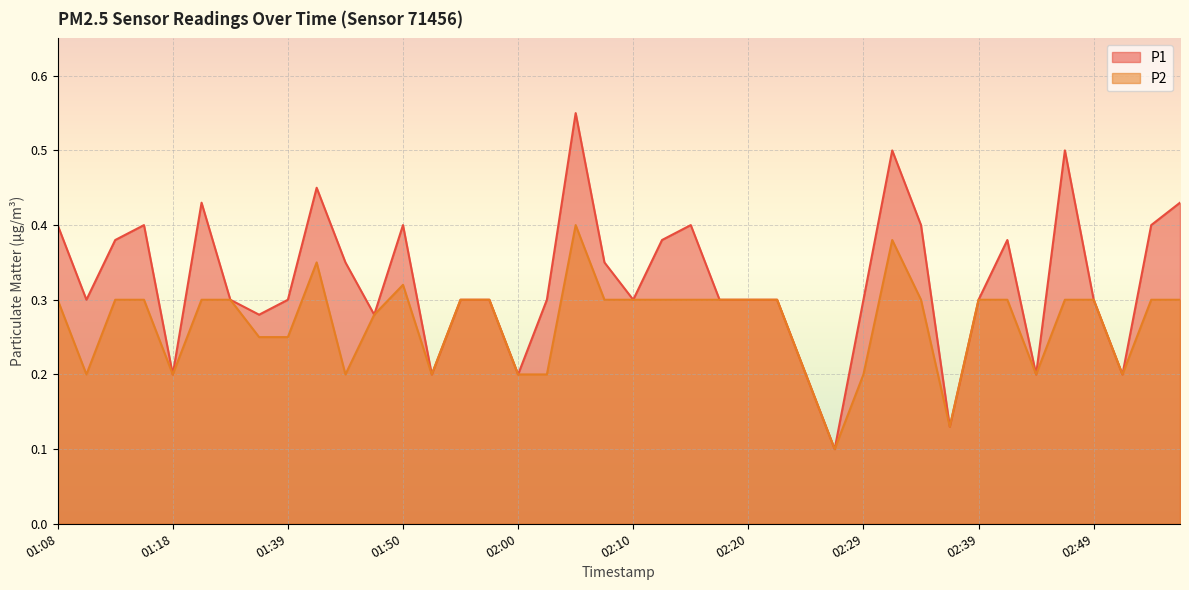

What are all the series names shown in the legend?

P1, P2